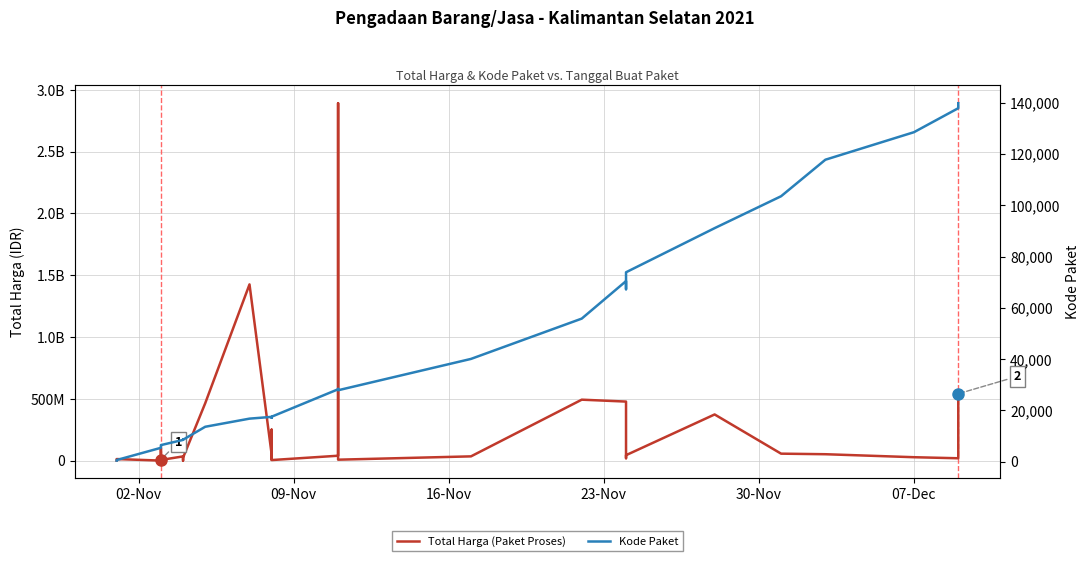

The value of Total Harga (Paket Proses) at 15 is 2140632808. True or false?

False